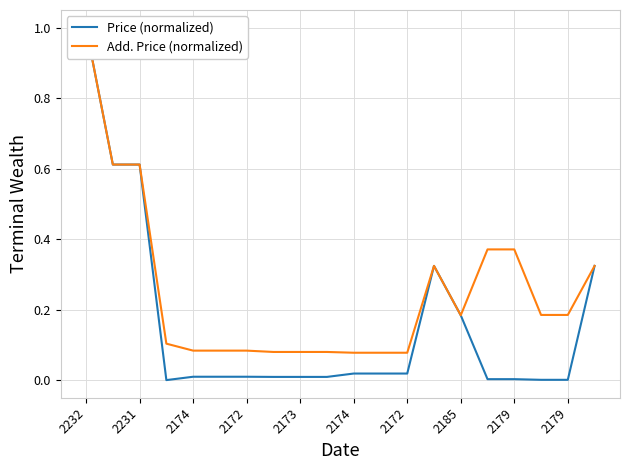

Does the chart have visible grid lines?

Yes